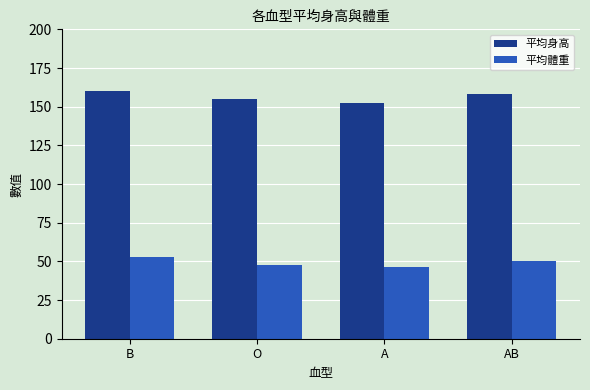

Read the 平均體重 value at A.

46.7